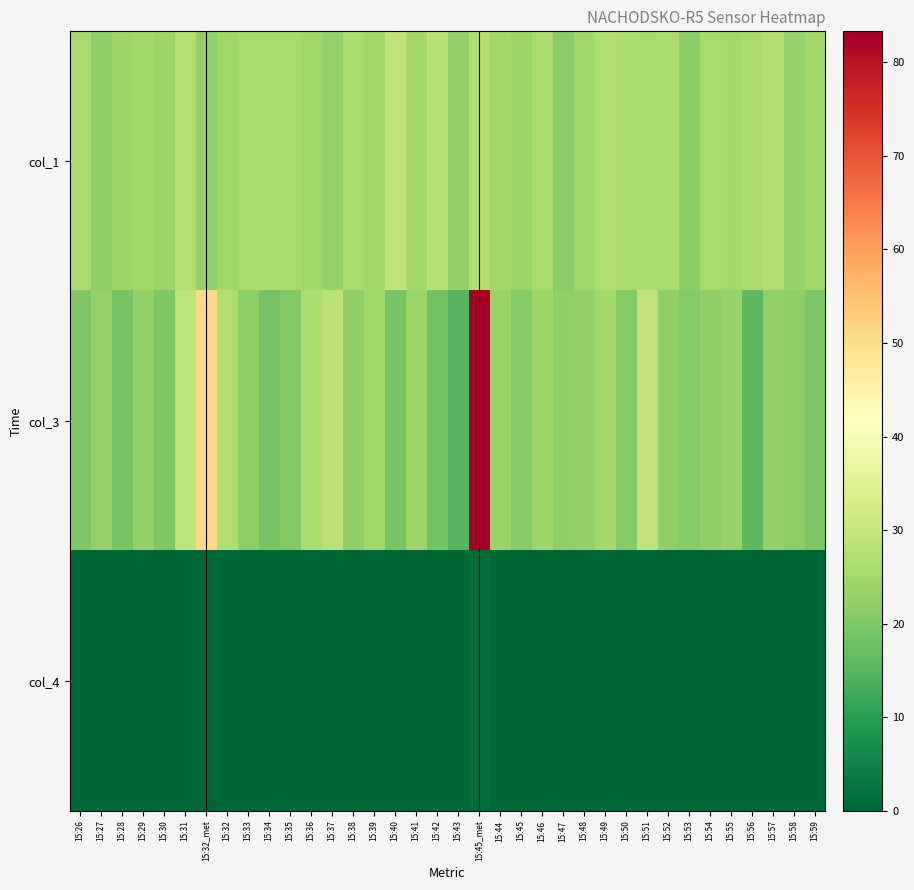

At how many categories does at least one series exceed 27?

7